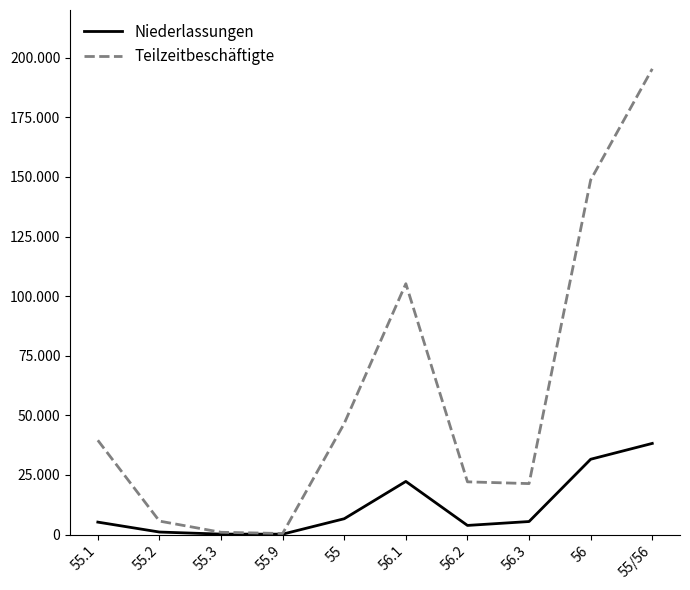

Rank the series by their maximum value, from highest to lowest.

Teilzeitbeschäftigte, Niederlassungen